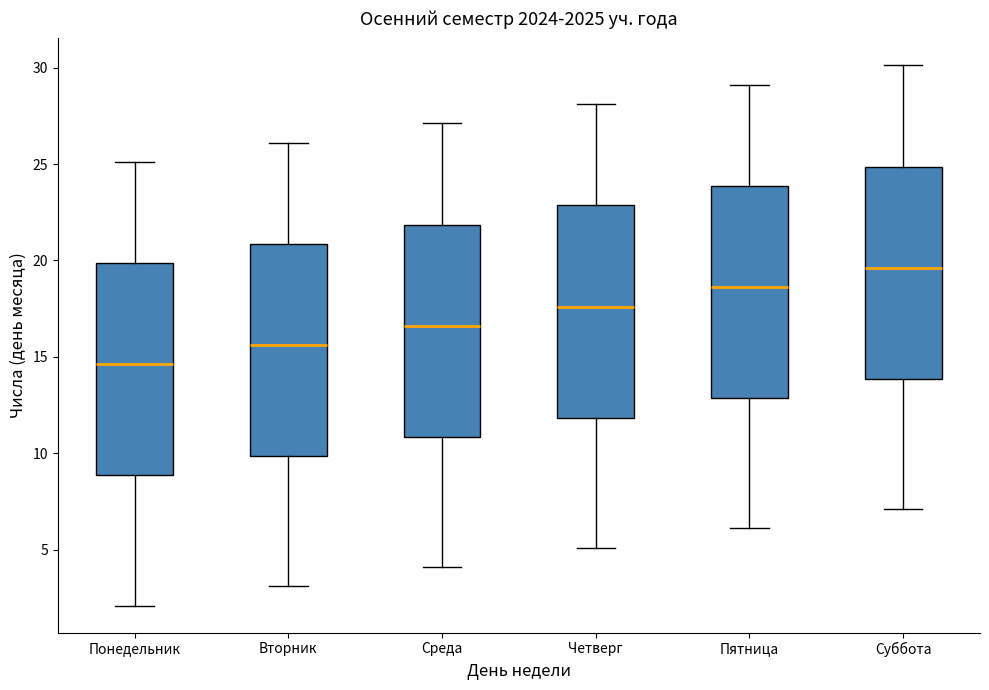

Reading left to right, read every box against the y-axis: the position of its median line, the range the box covers, and the ends of its whiskers. The values are not printed on the chart, so give them approximately, as read against the axis.

Понедельник: median 14.5, box 9.0 to 20.0, whiskers 2.0 to 25.0
Вторник: median 15.5, box 10.0 to 21.0, whiskers 3.0 to 26.0
Среда: median 16.5, box 11.0 to 22.0, whiskers 4.0 to 27.0
Четверг: median 17.5, box 12.0 to 23.0, whiskers 5.0 to 28.0
Пятница: median 18.5, box 13.0 to 24.0, whiskers 6.0 to 29.0
Суббота: median 19.5, box 14.0 to 25.0, whiskers 7.0 to 30.0